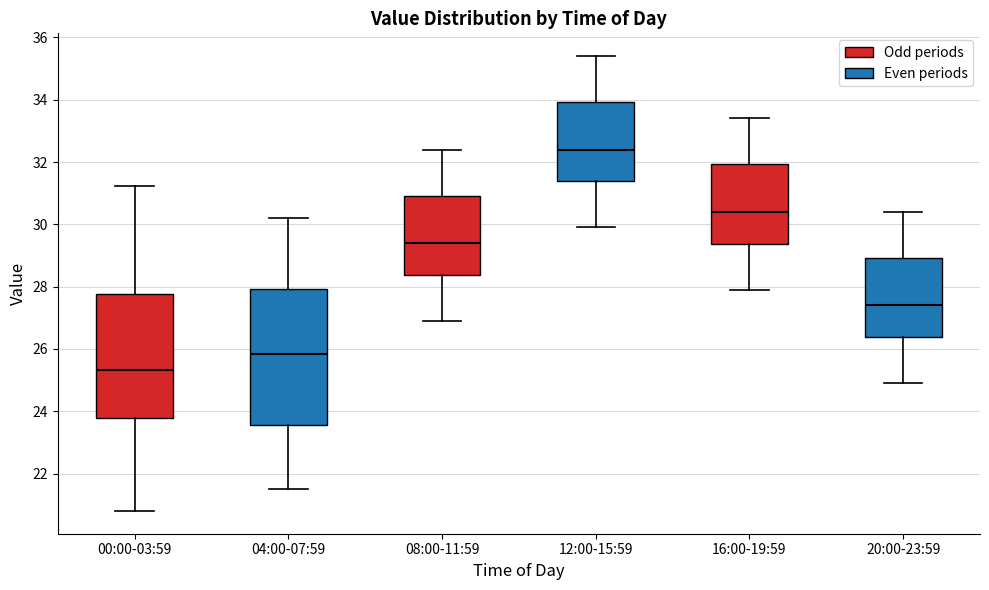

Reading left to right, read every box against the y-axis: the position of its median line, the range the box covers, and the ends of its whiskers. The values are not printed on the chart, so give them approximately, as read against the axis.

00:00-03:59: median 25.4, box 23.8 to 27.8, whiskers 20.8 to 31.2
04:00-07:59: median 25.8, box 23.6 to 28.0, whiskers 21.6 to 30.2
08:00-11:59: median 29.4, box 28.4 to 31.0, whiskers 27.0 to 32.4
12:00-15:59: median 32.4, box 31.4 to 34.0, whiskers 30.0 to 35.4
16:00-19:59: median 30.4, box 29.4 to 32.0, whiskers 28.0 to 33.4
20:00-23:59: median 27.4, box 26.4 to 29.0, whiskers 25.0 to 30.4